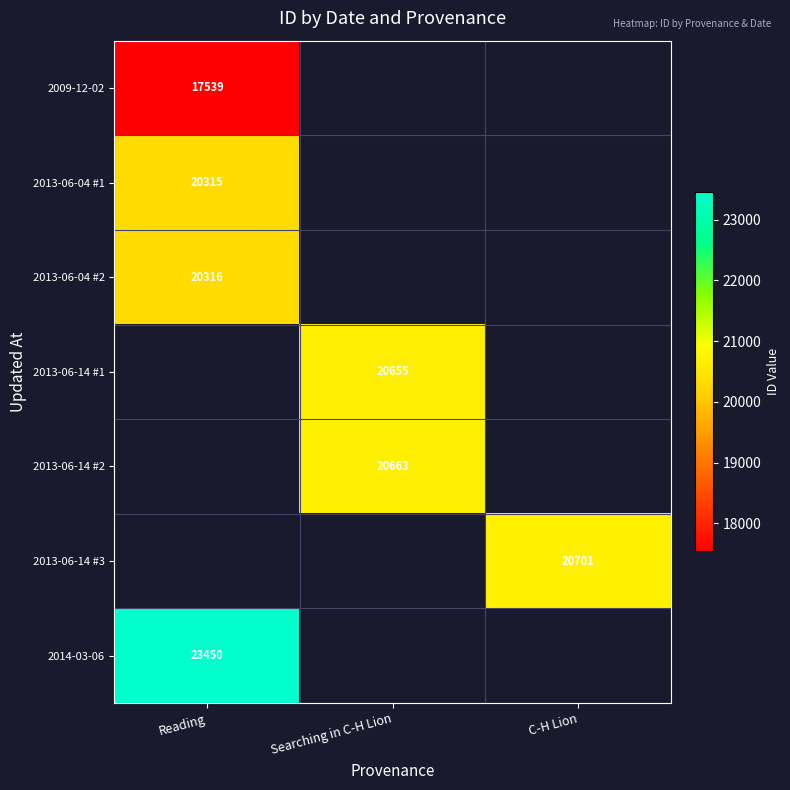

How many distinct data groups are displayed?

7